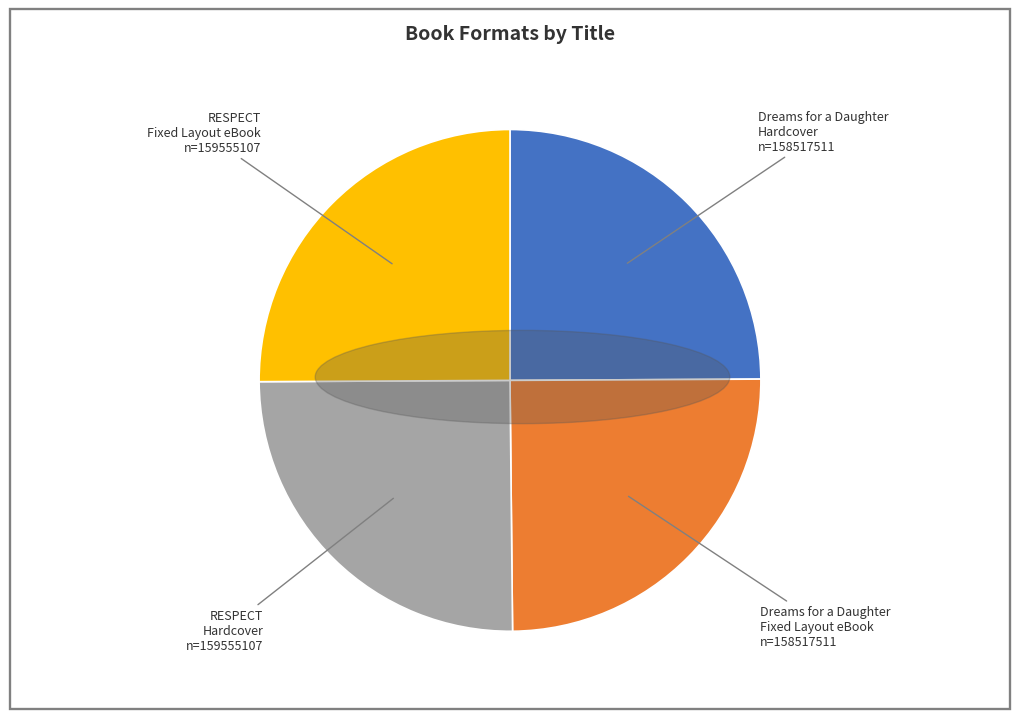

Does Dreams for a Daughter Hardcover account for over 50% of the chart?

No